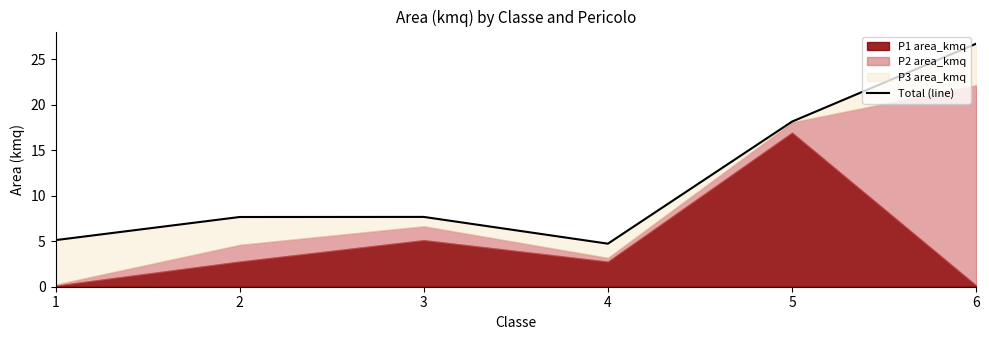

Approximately how many times larger is the value at 4 compared to 5?

0.3